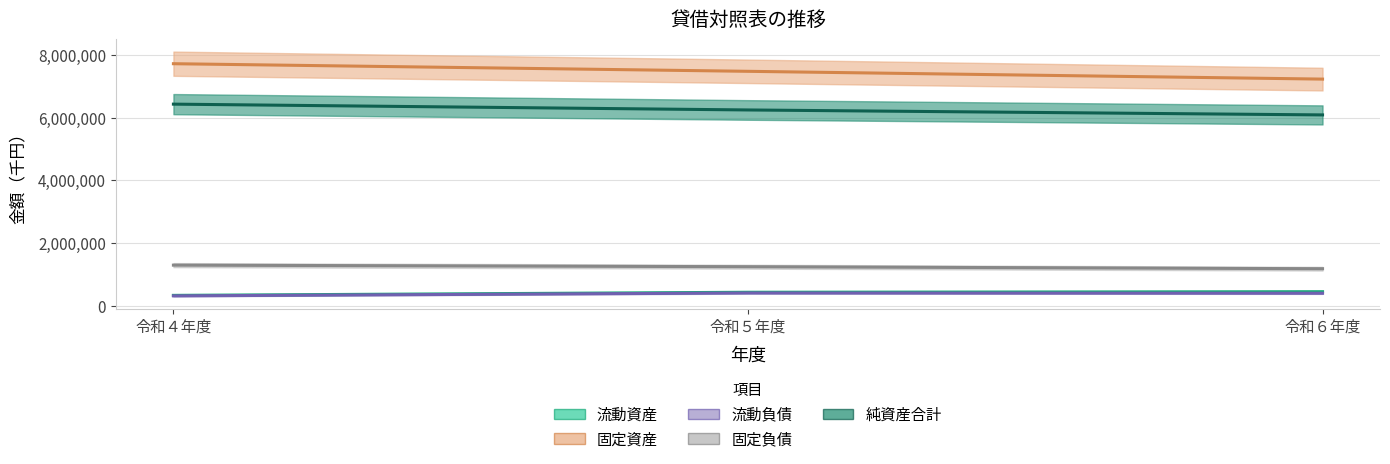

What is the average value of the 流動負債 series?

383339